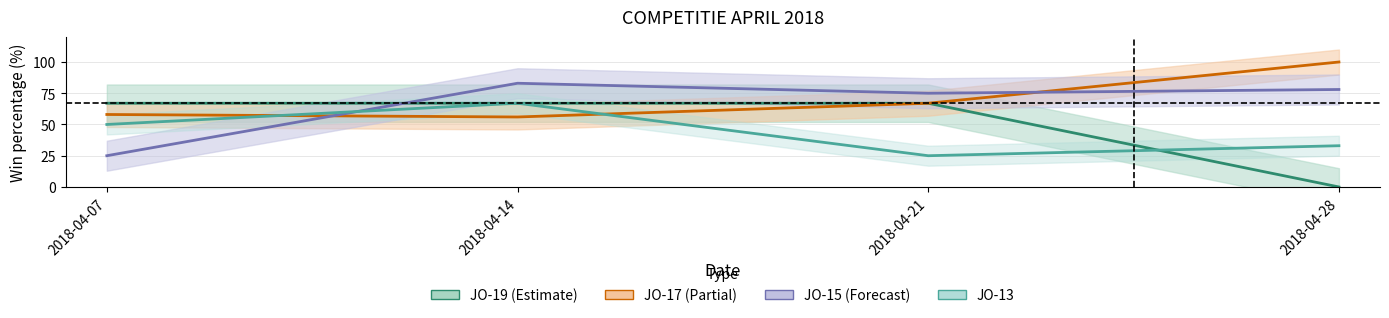

Between which two adjacent categories do JO-15 and JO-13 first intersect?

2018-04-07 and 2018-04-14